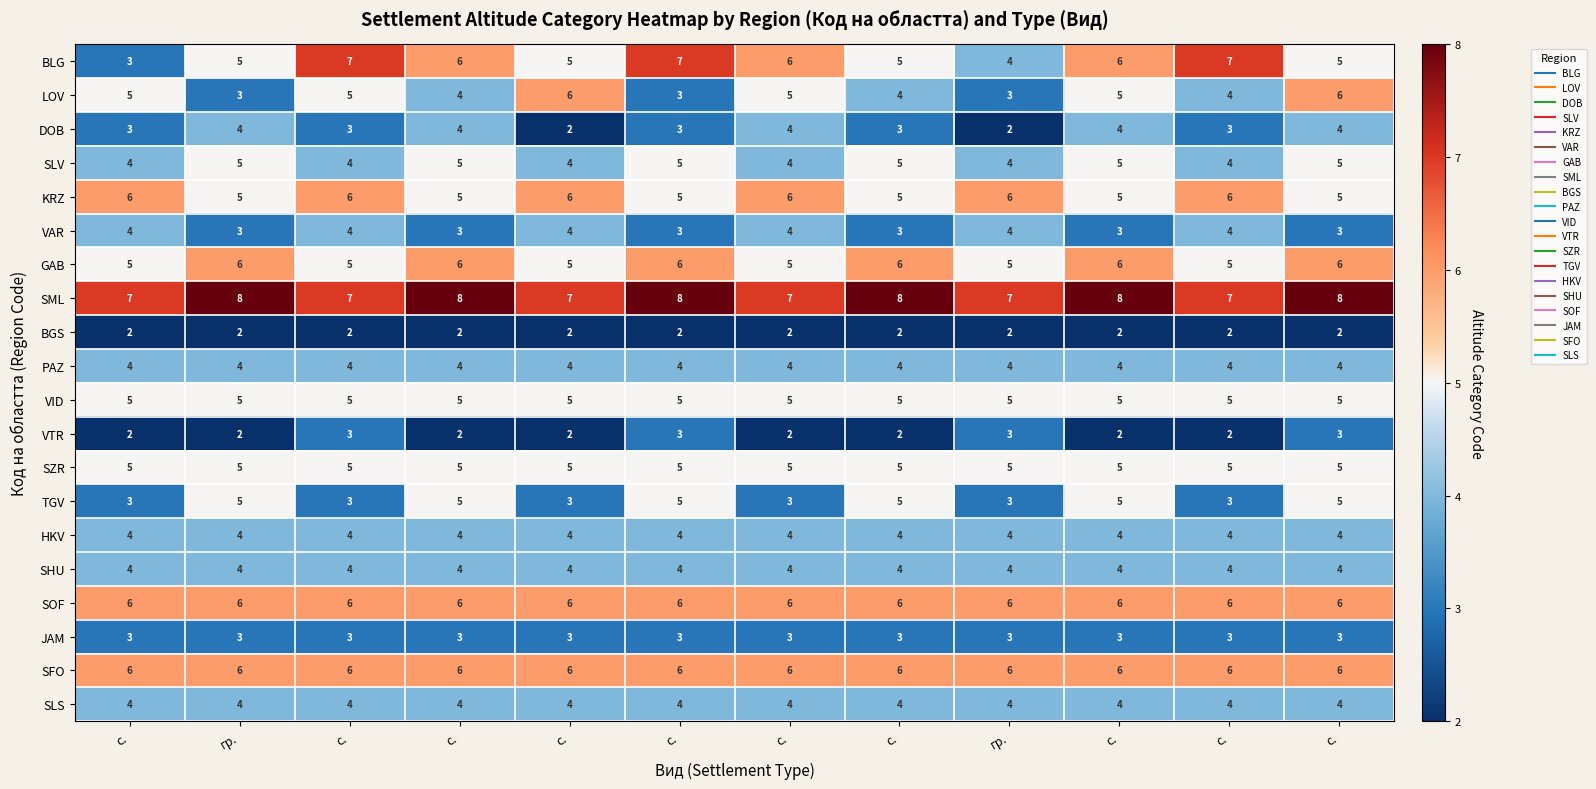

Reading left to right, list all the values displayed in this chart.

BLG: с.=3	гр.=5	с.=7	с.=6	с.=5	с.=7	с.=6	с.=5	гр.=4	с.=6	с.=7	с.=5
LOV: с.=5	гр.=3	с.=5	с.=4	с.=6	с.=3	с.=5	с.=4	гр.=3	с.=5	с.=4	с.=6
DOB: с.=3	гр.=4	с.=3	с.=4	с.=2	с.=3	с.=4	с.=3	гр.=2	с.=4	с.=3	с.=4
SLV: с.=4	гр.=5	с.=4	с.=5	с.=4	с.=5	с.=4	с.=5	гр.=4	с.=5	с.=4	с.=5
KRZ: с.=6	гр.=5	с.=6	с.=5	с.=6	с.=5	с.=6	с.=5	гр.=6	с.=5	с.=6	с.=5
VAR: с.=4	гр.=3	с.=4	с.=3	с.=4	с.=3	с.=4	с.=3	гр.=4	с.=3	с.=4	с.=3
GAB: с.=5	гр.=6	с.=5	с.=6	с.=5	с.=6	с.=5	с.=6	гр.=5	с.=6	с.=5	с.=6
SML: с.=7	гр.=8	с.=7	с.=8	с.=7	с.=8	с.=7	с.=8	гр.=7	с.=8	с.=7	с.=8
BGS: с.=2	гр.=2	с.=2	с.=2	с.=2	с.=2	с.=2	с.=2	гр.=2	с.=2	с.=2	с.=2
PAZ: с.=4	гр.=4	с.=4	с.=4	с.=4	с.=4	с.=4	с.=4	гр.=4	с.=4	с.=4	с.=4
VID: с.=5	гр.=5	с.=5	с.=5	с.=5	с.=5	с.=5	с.=5	гр.=5	с.=5	с.=5	с.=5
VTR: с.=2	гр.=2	с.=3	с.=2	с.=2	с.=3	с.=2	с.=2	гр.=3	с.=2	с.=2	с.=3
SZR: с.=5	гр.=5	с.=5	с.=5	с.=5	с.=5	с.=5	с.=5	гр.=5	с.=5	с.=5	с.=5
TGV: с.=3	гр.=5	с.=3	с.=5	с.=3	с.=5	с.=3	с.=5	гр.=3	с.=5	с.=3	с.=5
HKV: с.=4	гр.=4	с.=4	с.=4	с.=4	с.=4	с.=4	с.=4	гр.=4	с.=4	с.=4	с.=4
SHU: с.=4	гр.=4	с.=4	с.=4	с.=4	с.=4	с.=4	с.=4	гр.=4	с.=4	с.=4	с.=4
SOF: с.=6	гр.=6	с.=6	с.=6	с.=6	с.=6	с.=6	с.=6	гр.=6	с.=6	с.=6	с.=6
JAM: с.=3	гр.=3	с.=3	с.=3	с.=3	с.=3	с.=3	с.=3	гр.=3	с.=3	с.=3	с.=3
SFO: с.=6	гр.=6	с.=6	с.=6	с.=6	с.=6	с.=6	с.=6	гр.=6	с.=6	с.=6	с.=6
SLS: с.=4	гр.=4	с.=4	с.=4	с.=4	с.=4	с.=4	с.=4	гр.=4	с.=4	с.=4	с.=4